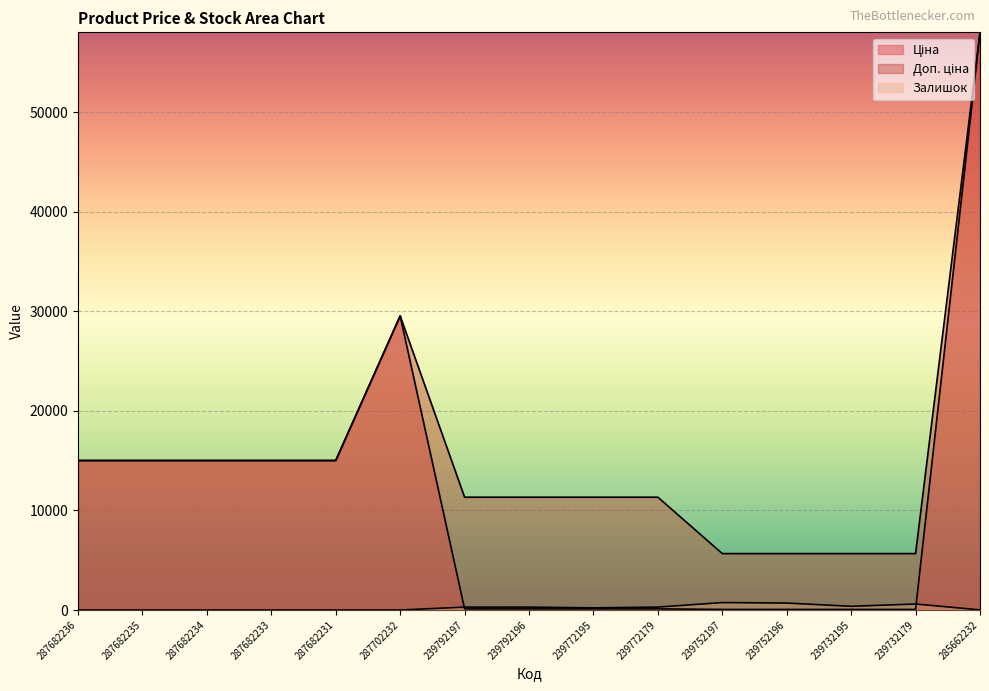

How many lines are shown in the chart?

3